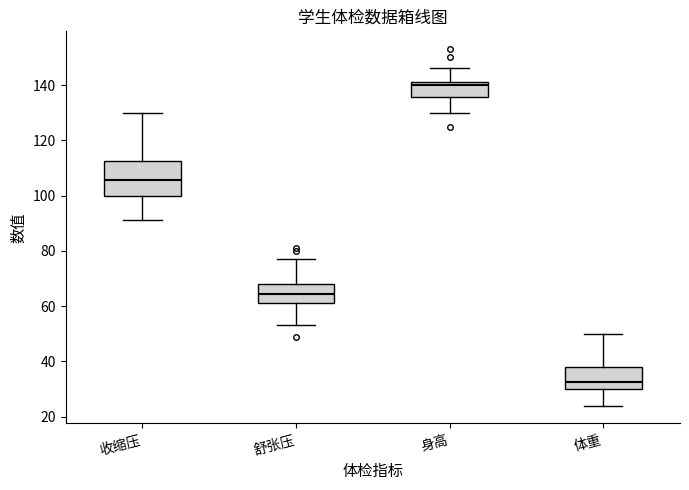

Which box is the tallest, from its lower edge to its upper edge?

收缩压